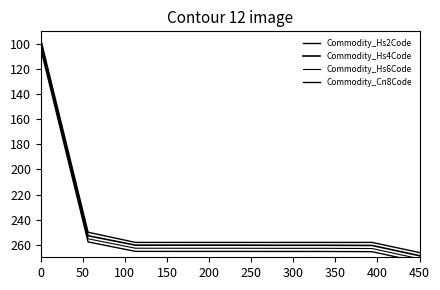

What is the value of the Commodity_Hs6Code point at the 9th from the left?

271.2